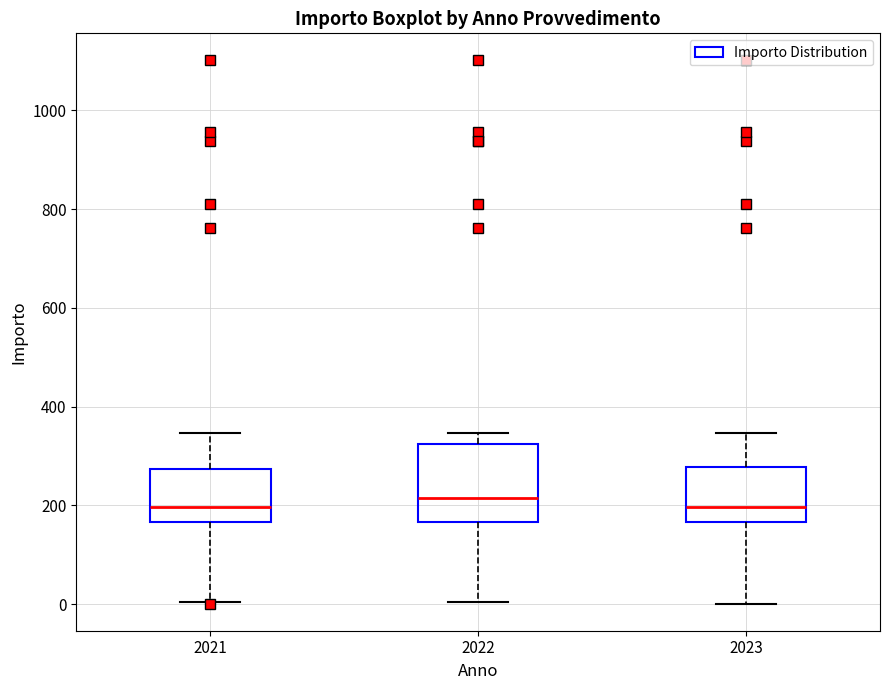

Comparing the boxes themselves (not the whiskers), which one is the tallest?

2022